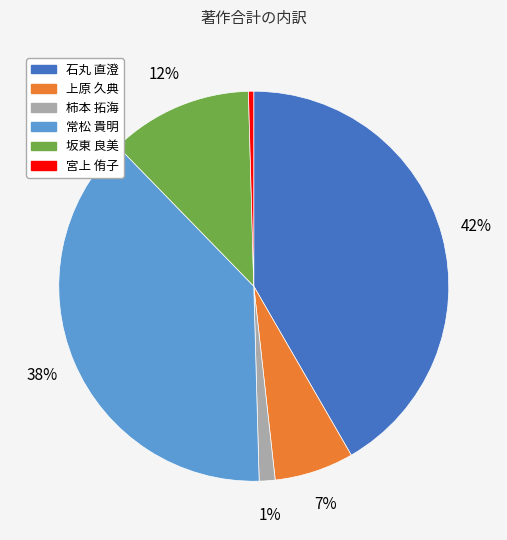

How many segments does this pie chart have?

6